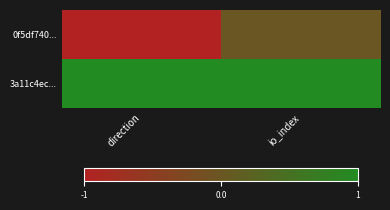

At which category is the sum across all series the highest?

io_index